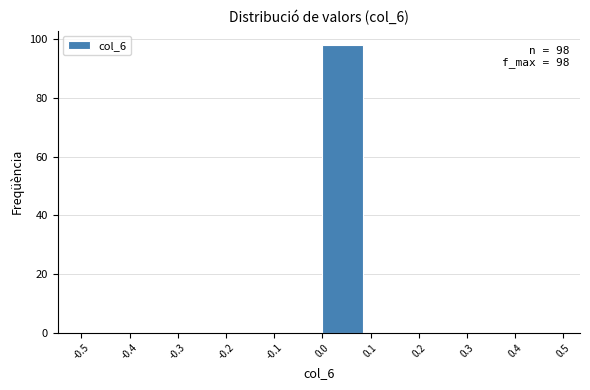

Over which range of the x-axis is the bar tallest?

0.0 to 0.1